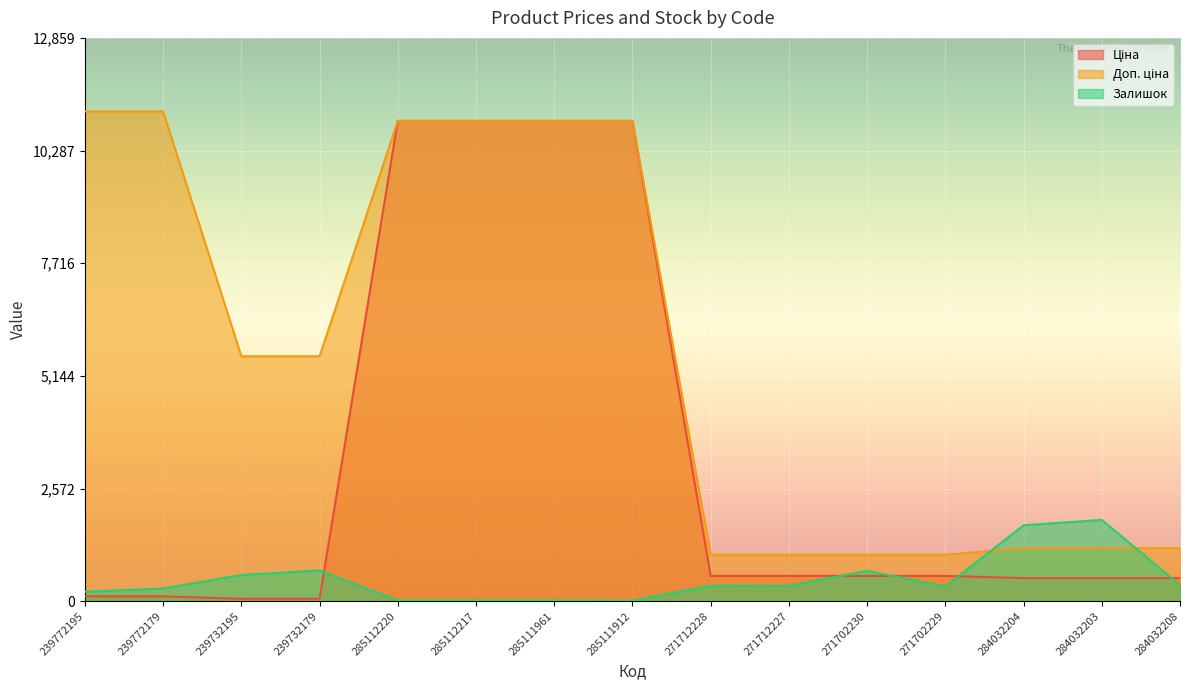

What are all the series names shown in the legend?

Ціна, Доп. ціна, Залишок